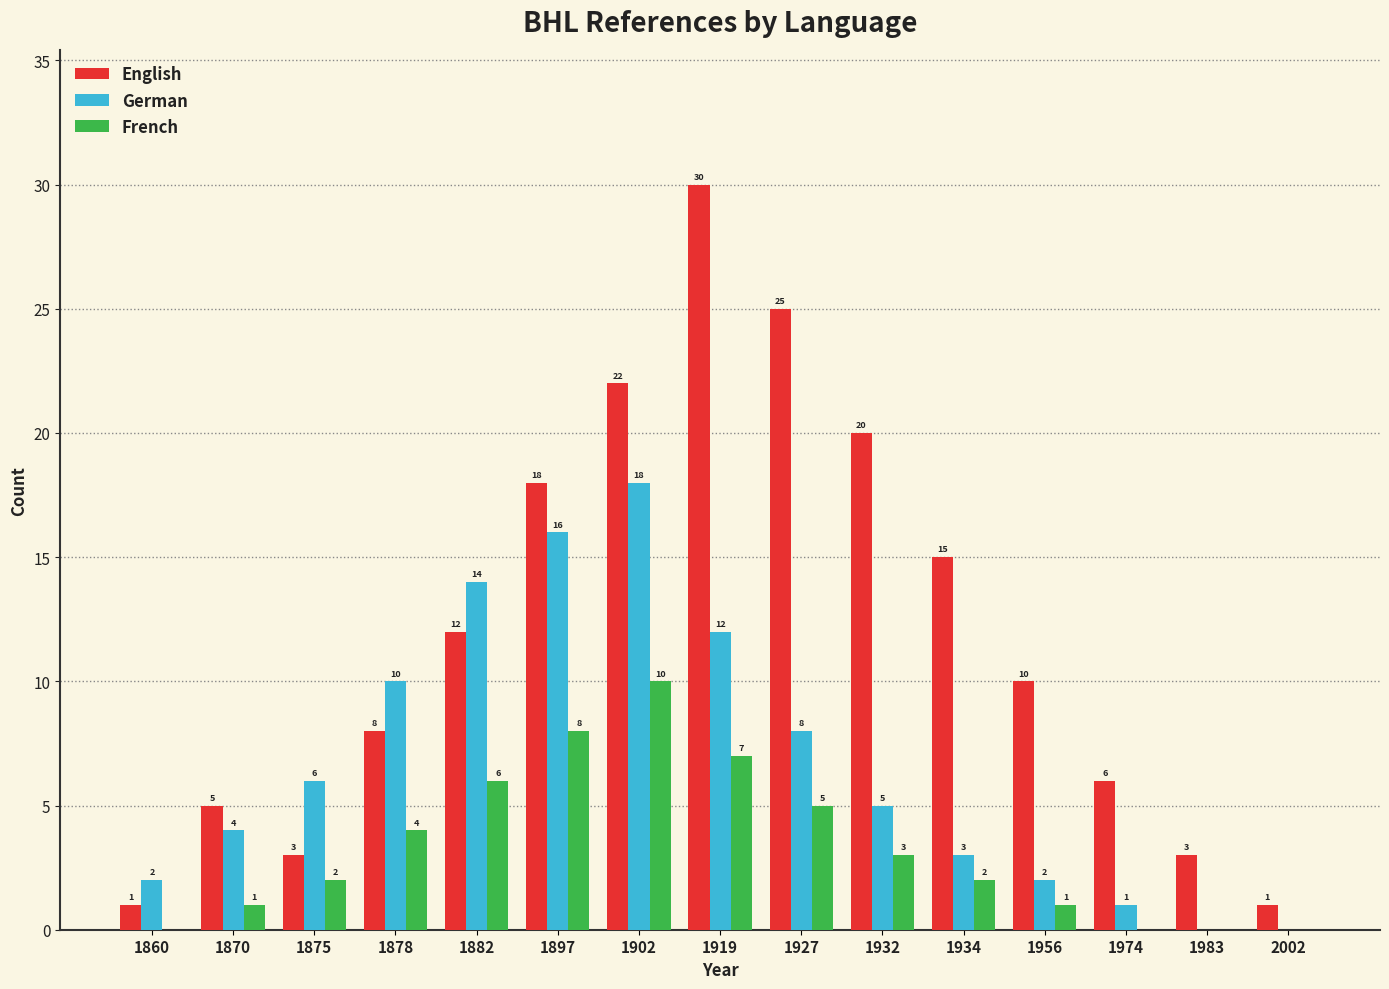

What is the spread (max minus min) of values at 1974?

6